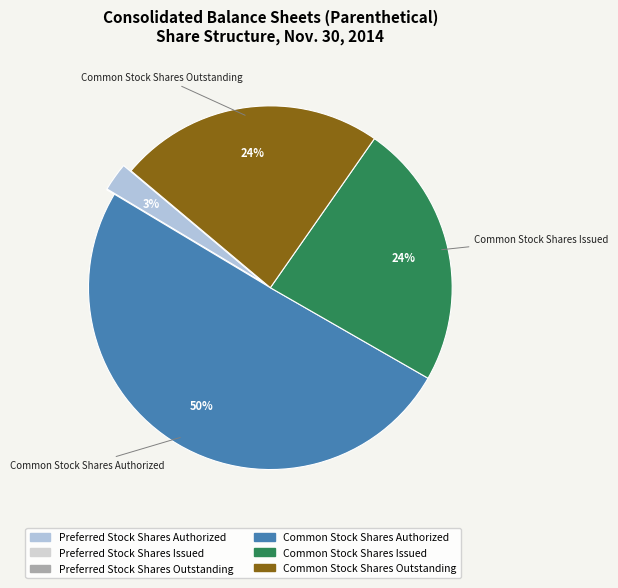

Does any single category account for the majority?

Yes